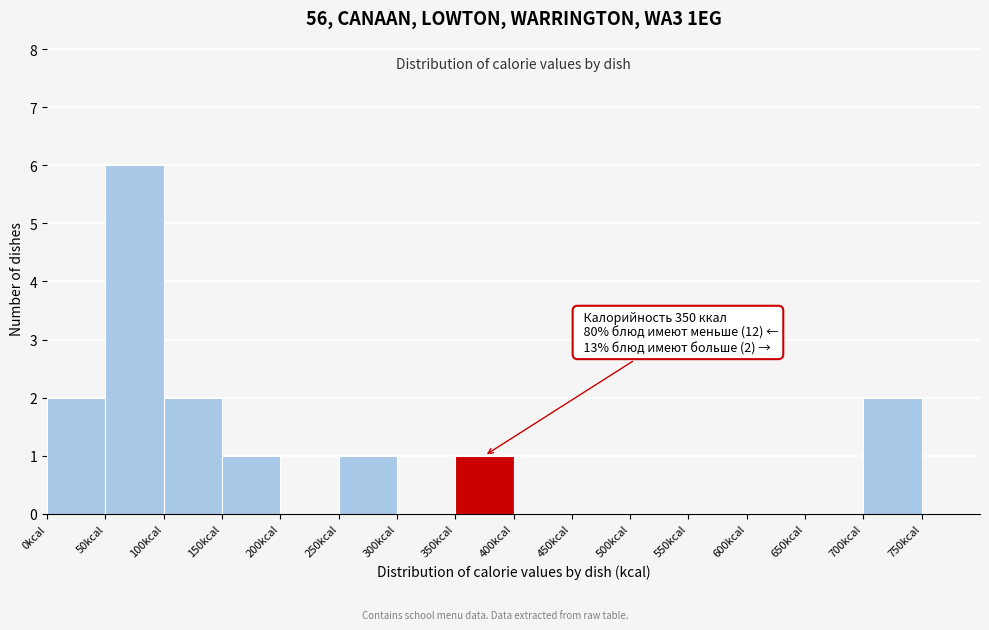

Which range on the x-axis has the tallest bar?

50 to 100